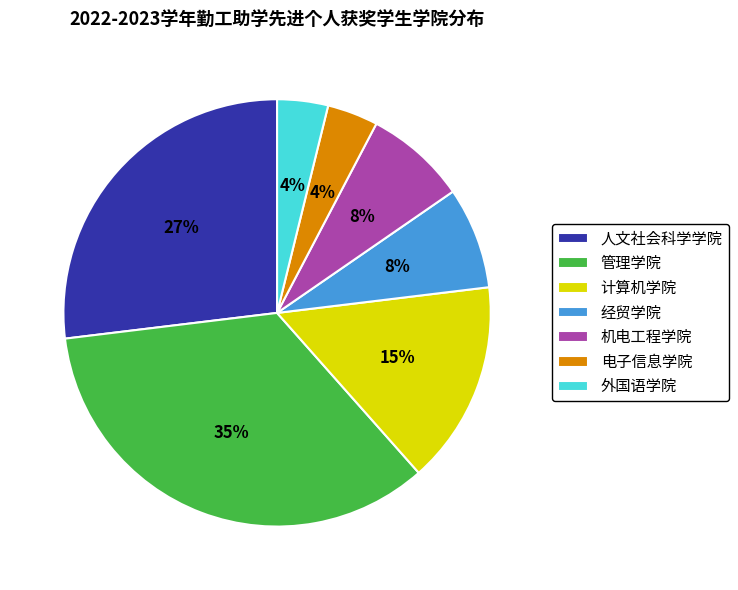

What percentage is the 计算机学院 slice, to the nearest percent?

15%